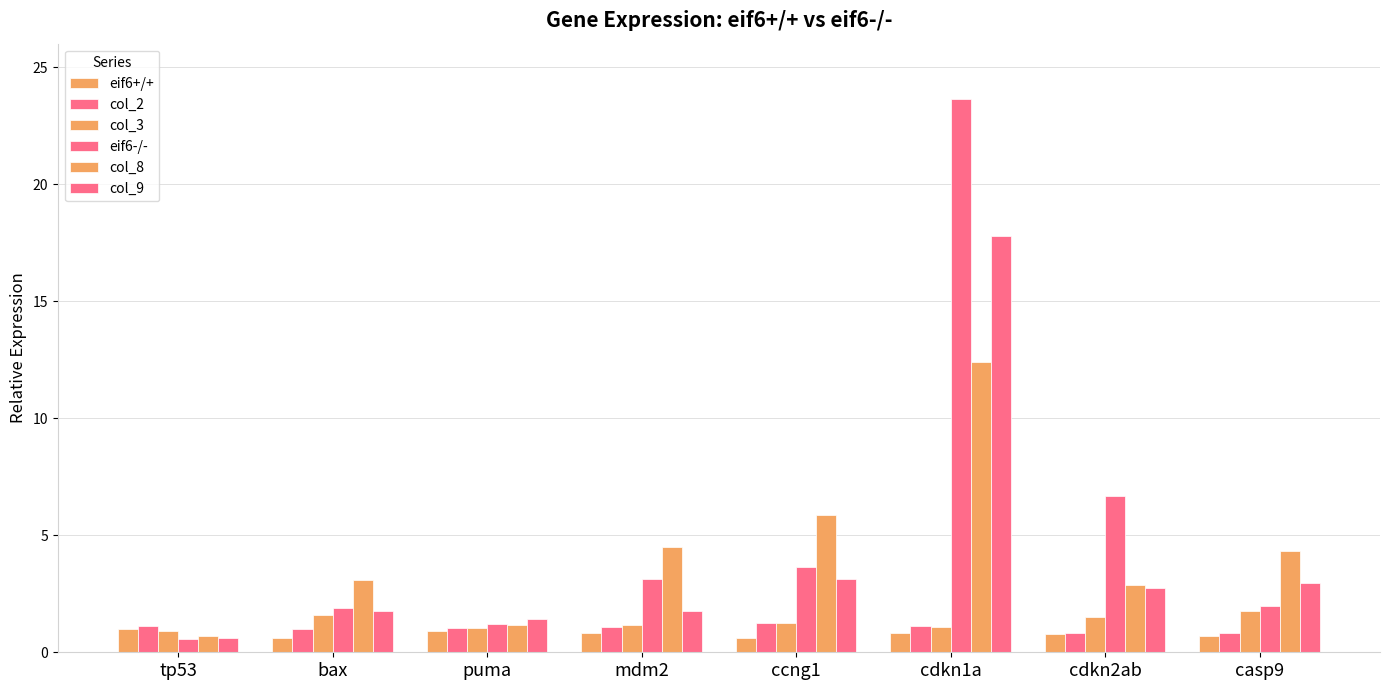

What position from the right is casp9?

1